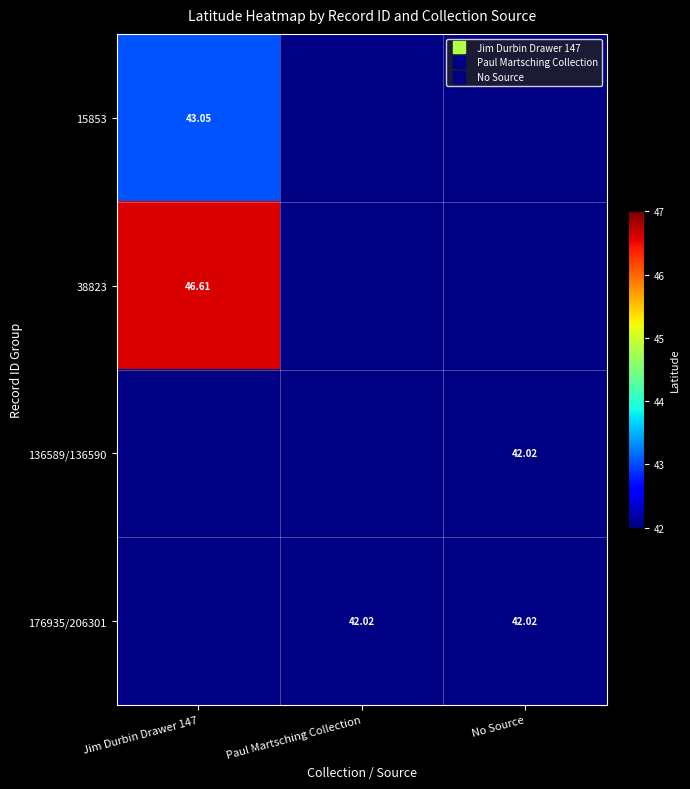

What is the total value across all series at Jim Durbin Drawer 147?

173.7